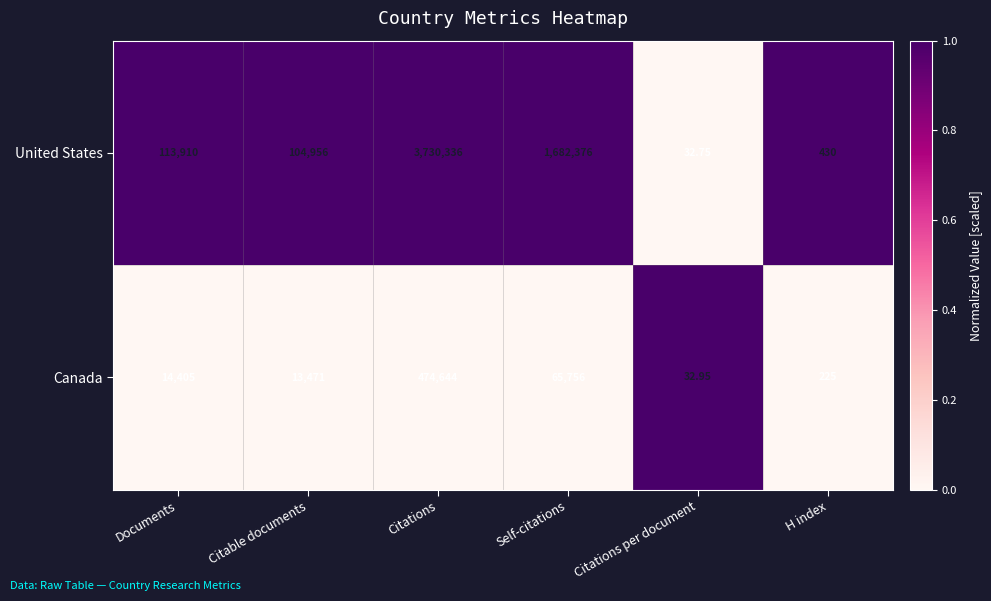

At Self-citations, list the series in order from largest to smallest.

United States, Canada